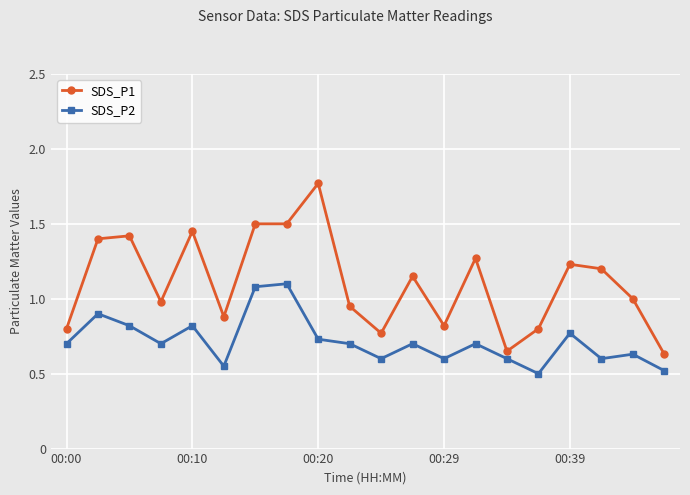

At how many categories does at least one series exceed 0?

20